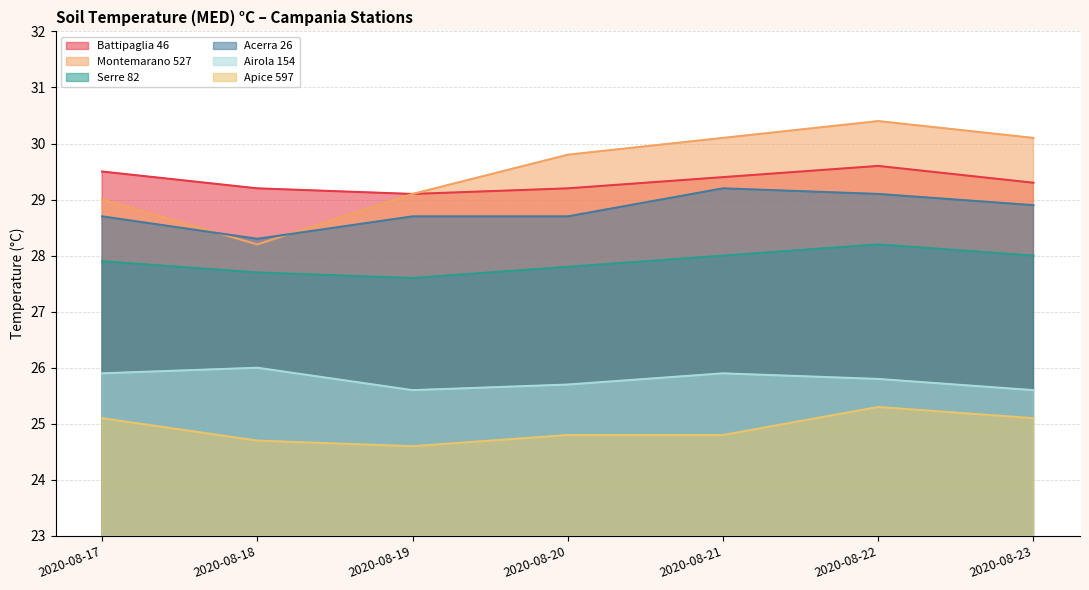

Rank the series at 2020-08-18 from lowest to highest value.

Apice 597, Airola 154, Serre 82, Montemarano 527, Acerra 26, Battipaglia 46